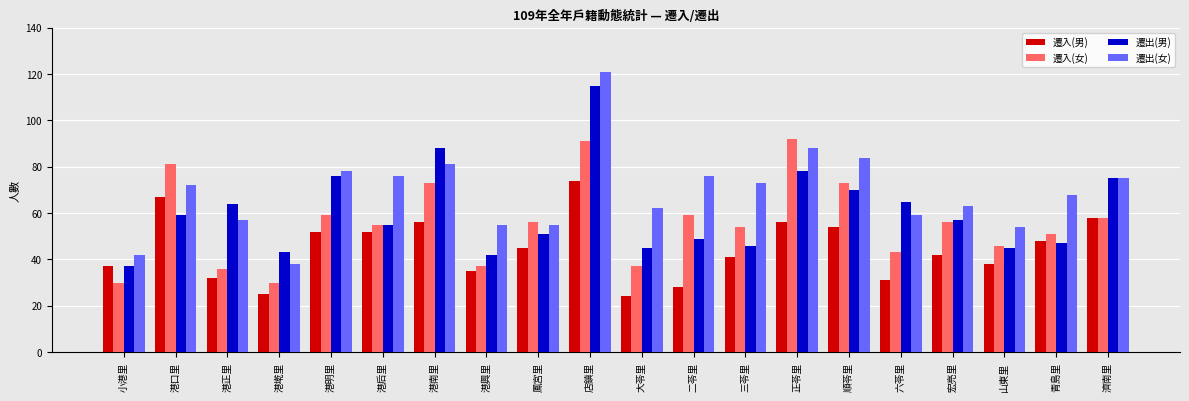

What is the total value across all series at 港正里?

189